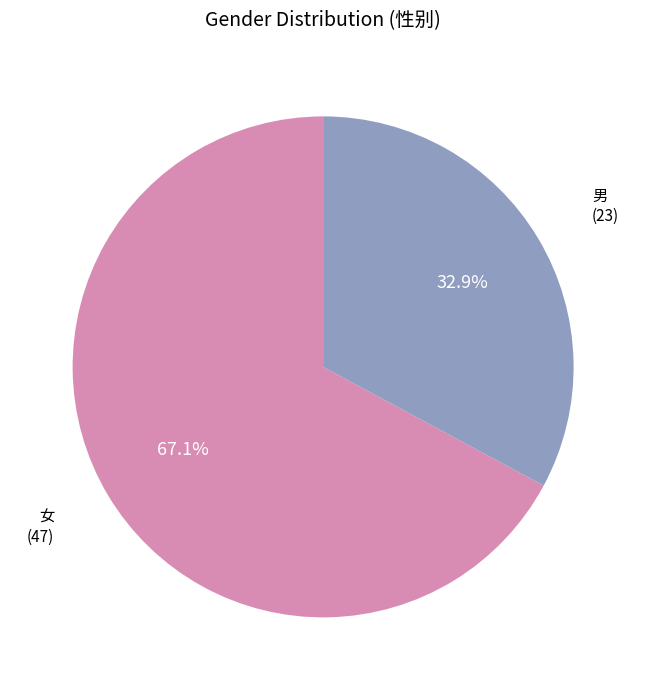

Does any single category account for the majority?

Yes